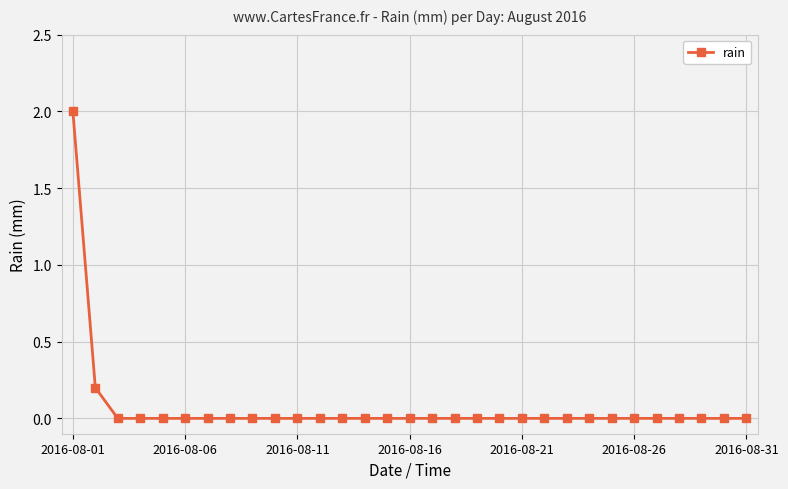

What is the difference between the maximum and minimum values?

2.0